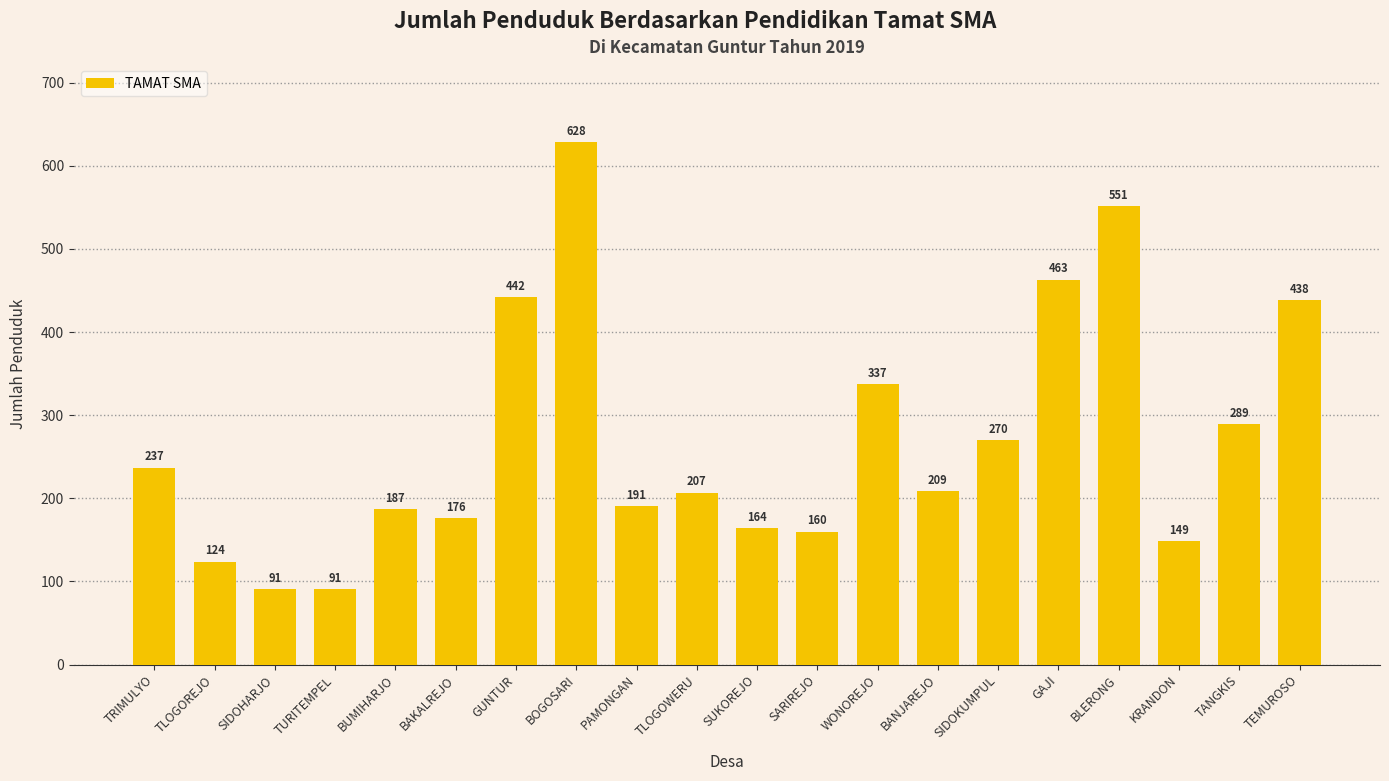

The value at WONOREJO is 337. True or false?

True